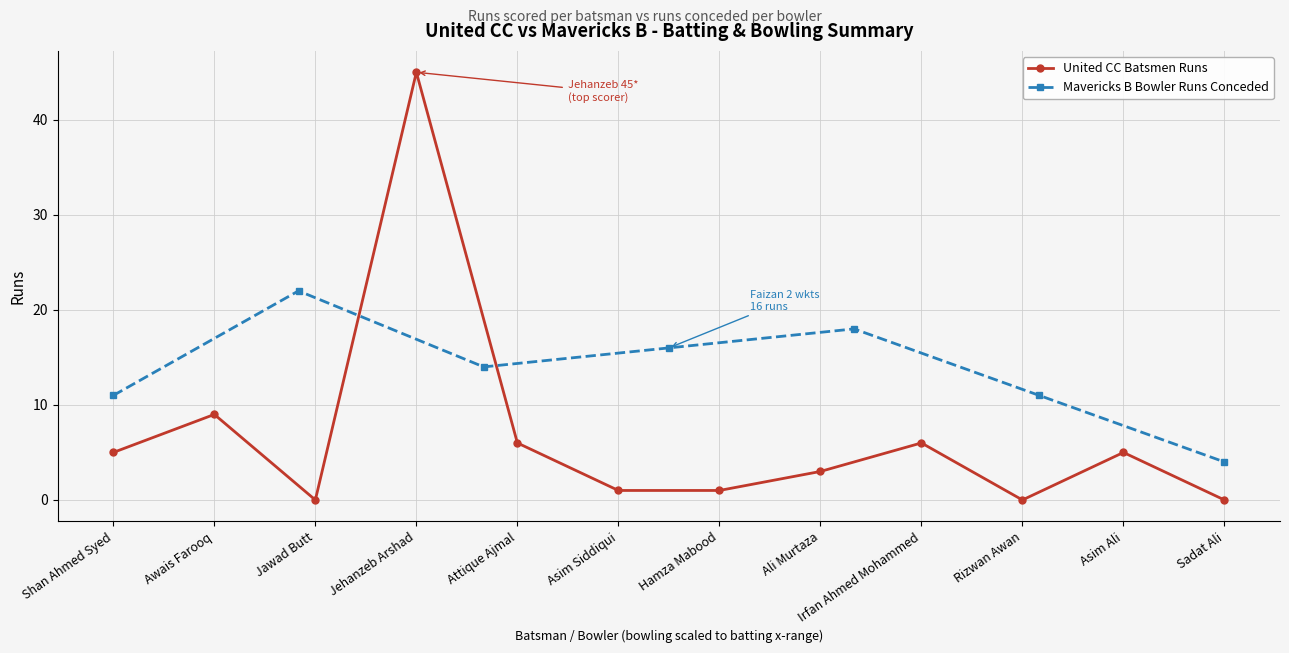

Where is the first local maximum?

Awais Farooq